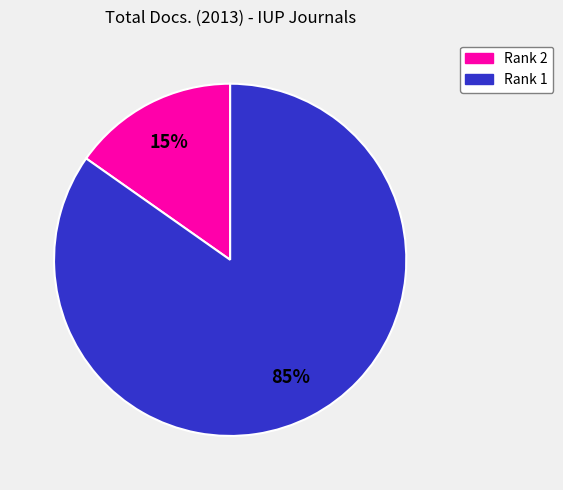

To the nearest percent, what is the average slice percentage?

50%